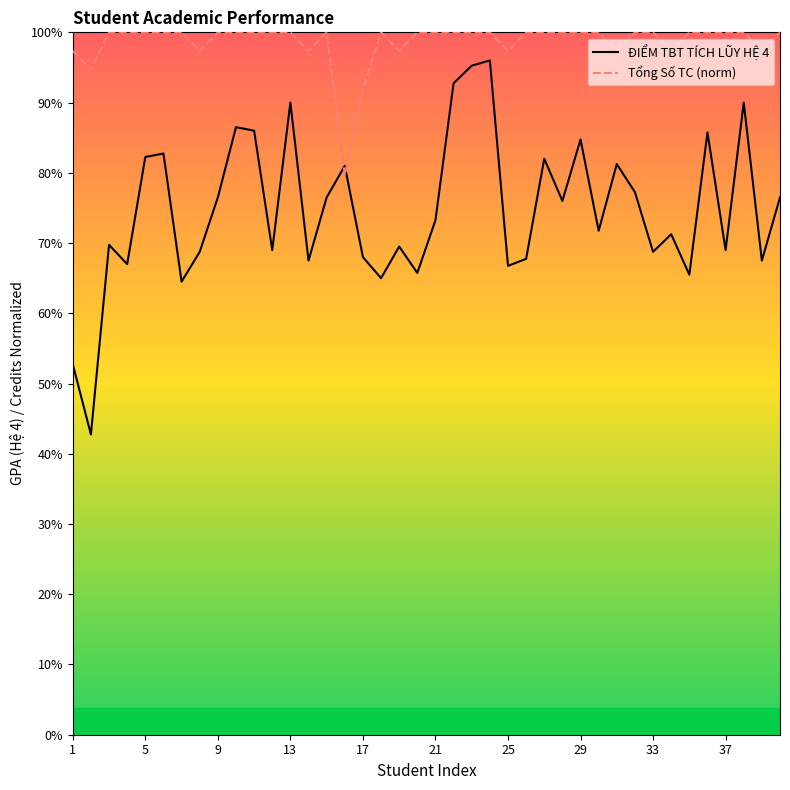

At 19, list the series in order from smallest to largest.

ĐIỂM TBT TÍCH LŨY HỆ 4, Tổng Số TC (norm)